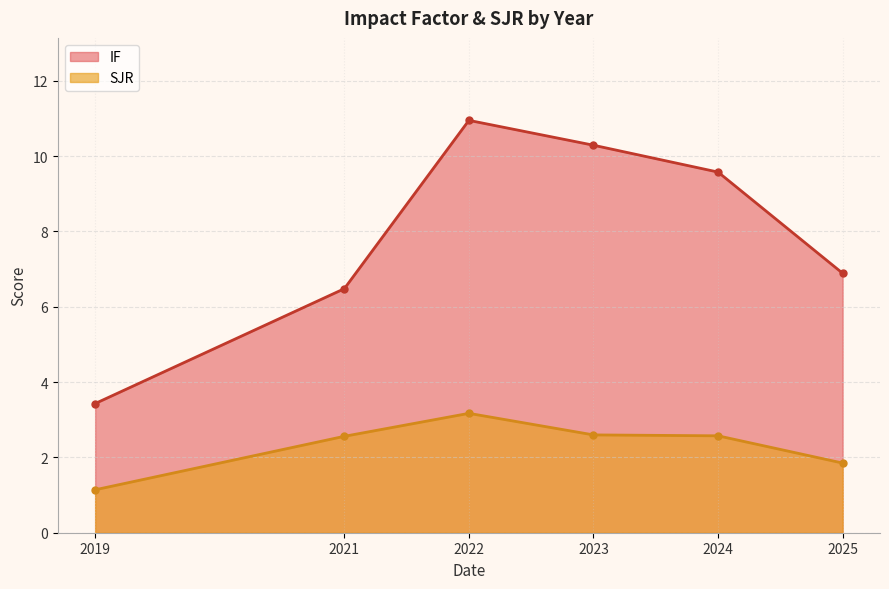

True or false: IF and SJR cross at least once.

False